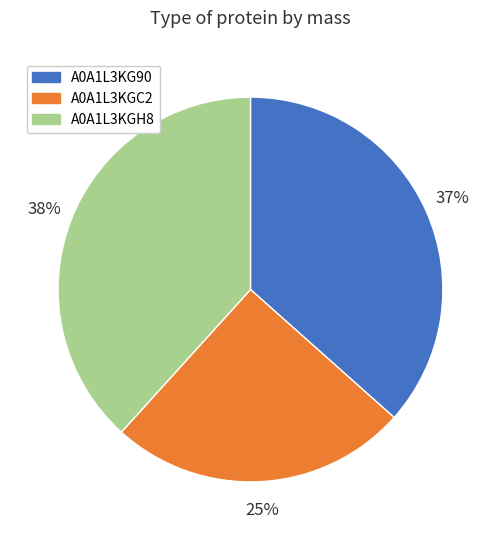

Rank the categories by value from highest to lowest.

A0A1L3KGH8, A0A1L3KG90, A0A1L3KGC2